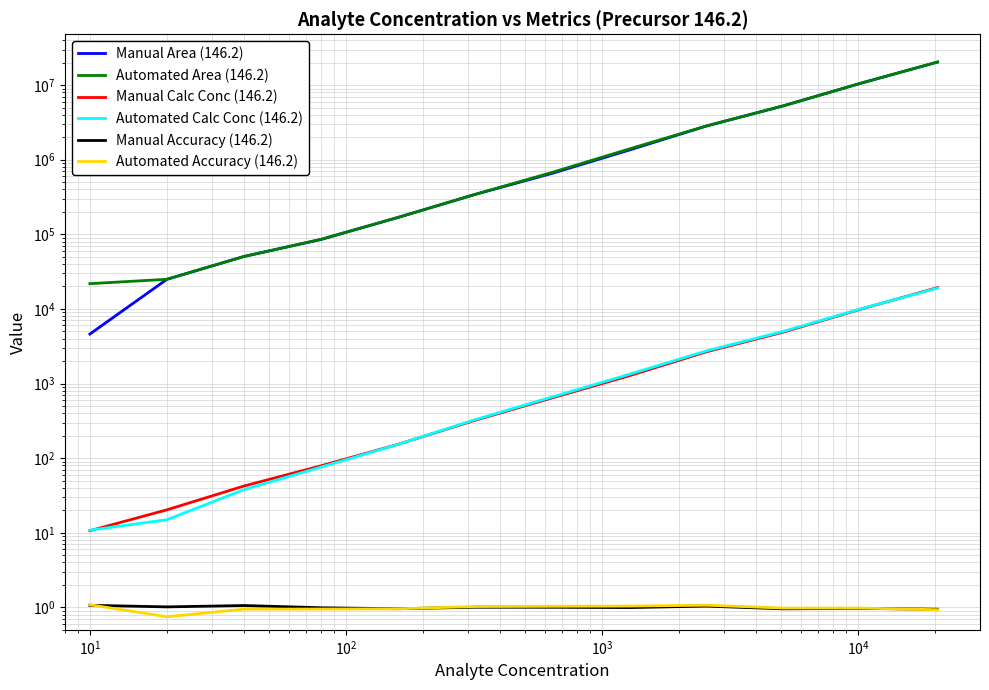

Between $\mathdefault{10^{-1}}$ and $\mathdefault{10^{4}}$, which is larger?

$\mathdefault{10^{4}}$